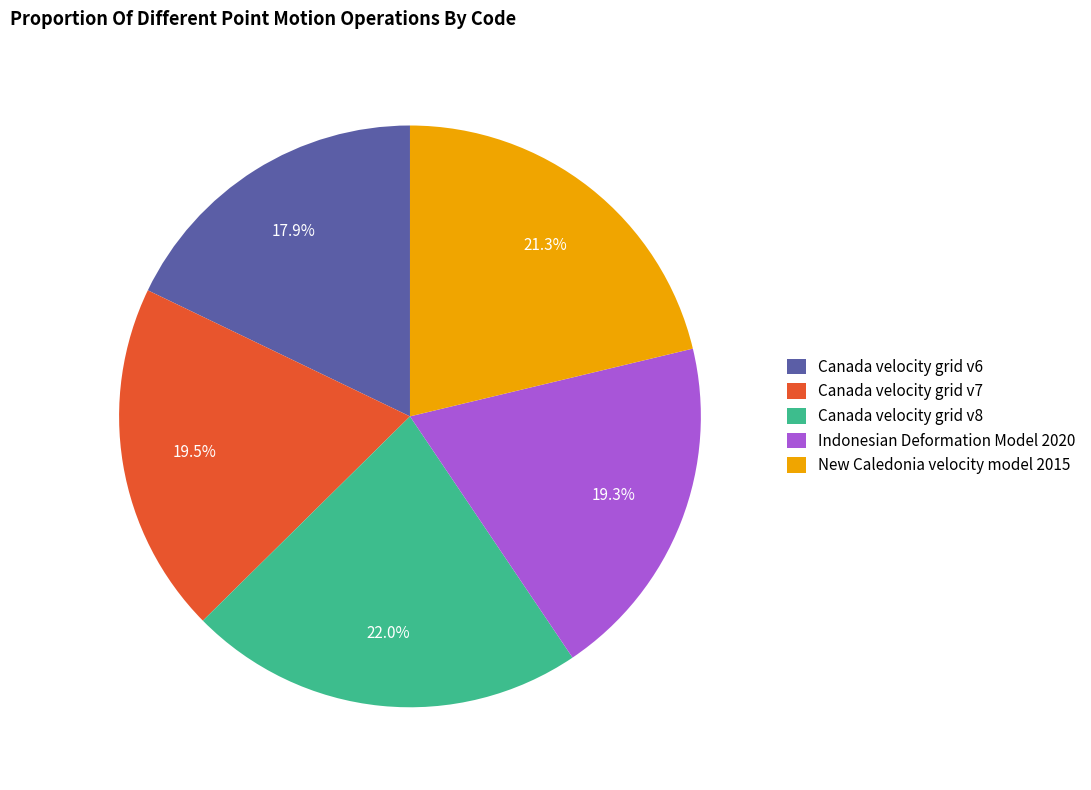

What is the ratio of the value at New Caledonia velocity model 2015 to the value at Canada velocity grid v6?

1.2